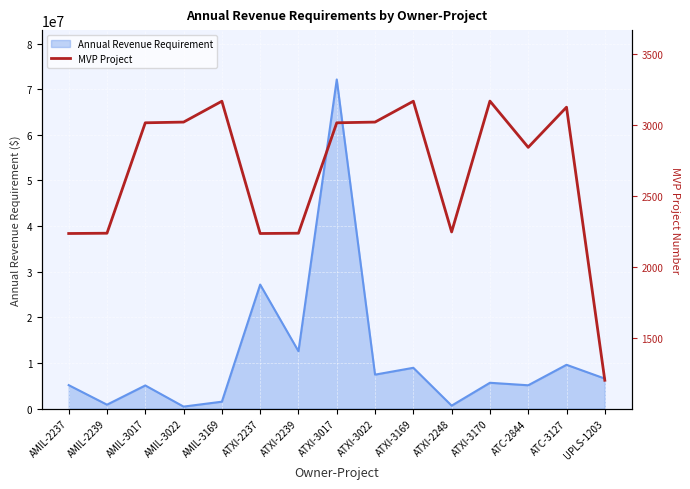

Between ATC-3127 and AMIL-2239, which is larger?

ATC-3127